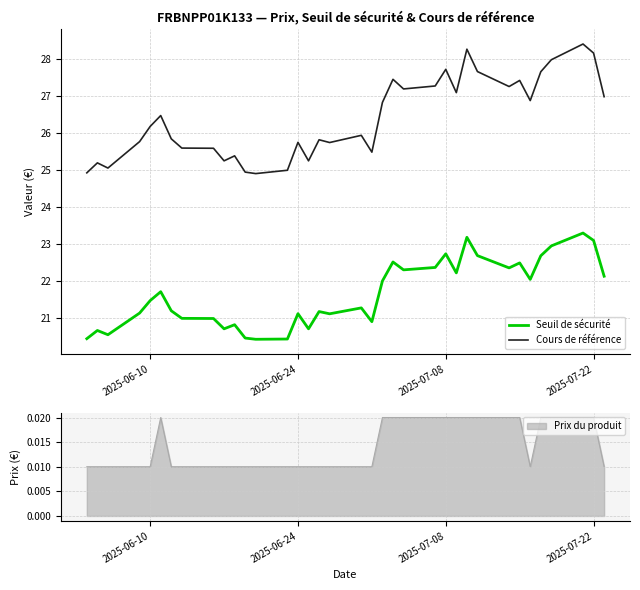

What is the lowest value of the Seuil de sécurité series?

20.4